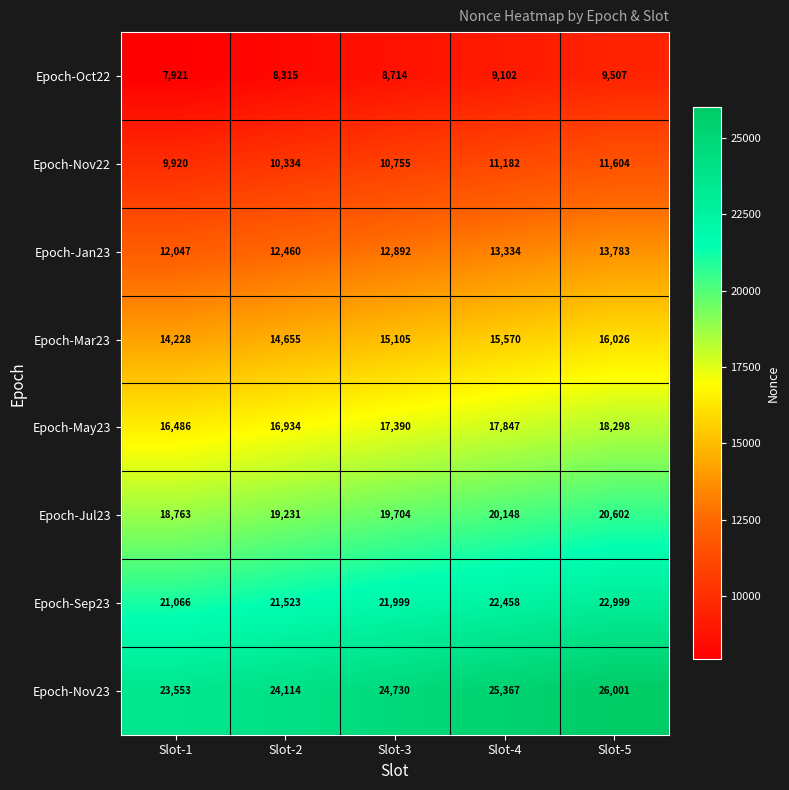

What is the sum of the Epoch-Nov22 values at Slot-1 and Slot-2?

20254